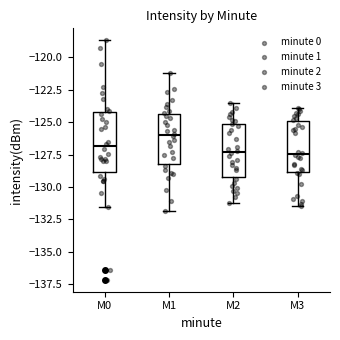

Reading left to right, read every box against the y-axis: the position of its median line, the range the box covers, and the ends of its whiskers. The values are not printed on the chart, so give them approximately, as read against the axis.

M0: median -127.0, box -129.0 to -124.0, whiskers -131.5 to -118.5
M1: median -126.0, box -128.0 to -124.5, whiskers -132.0 to -121.0
M2: median -127.5, box -129.0 to -125.0, whiskers -131.0 to -123.5
M3: median -127.5, box -129.0 to -125.0, whiskers -131.5 to -124.0